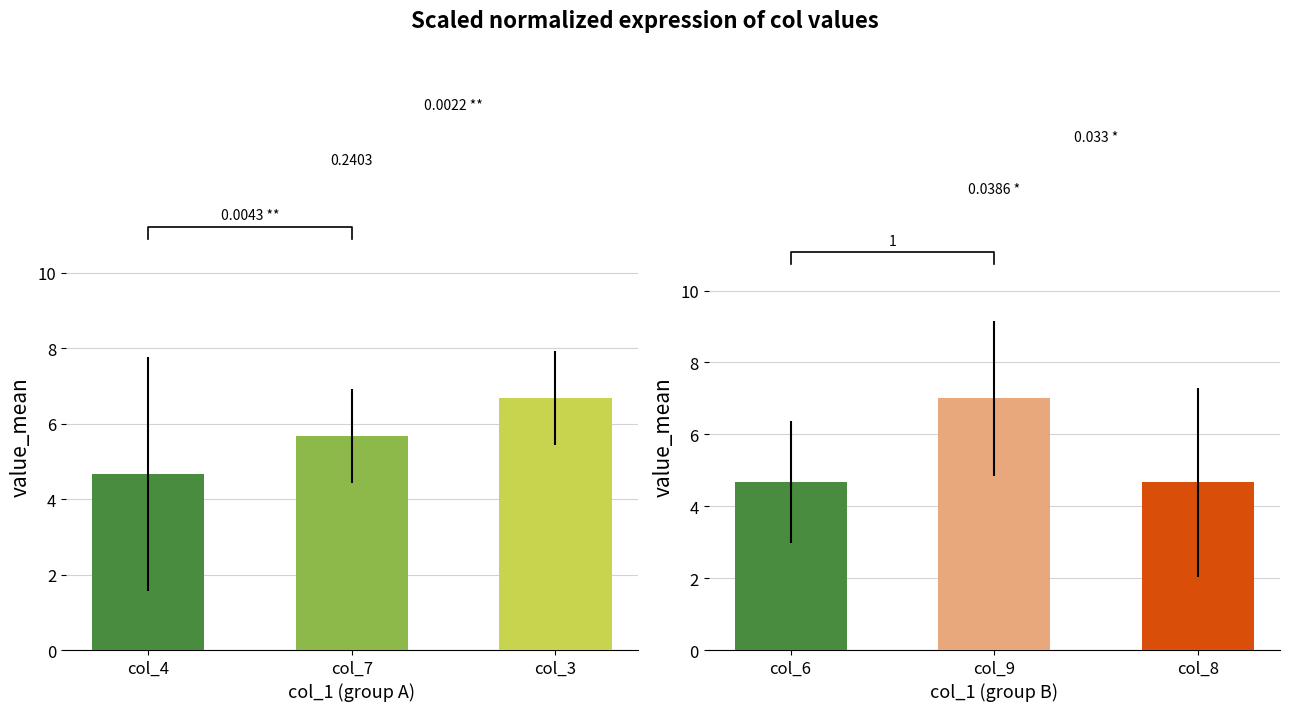

What is the label of the 3rd bar from the right?

col_4